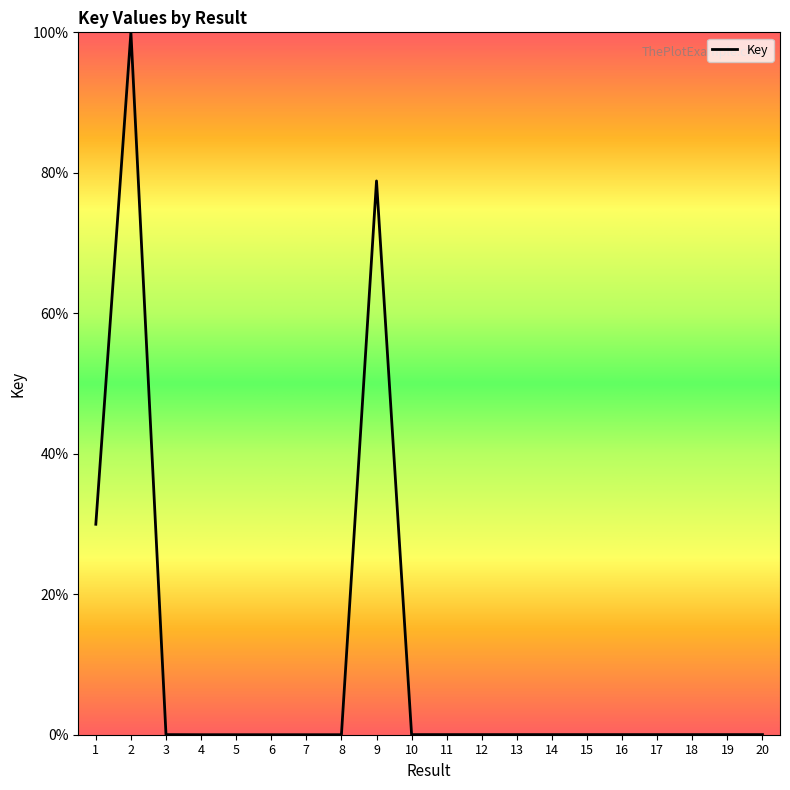

What is the average value?

10.5